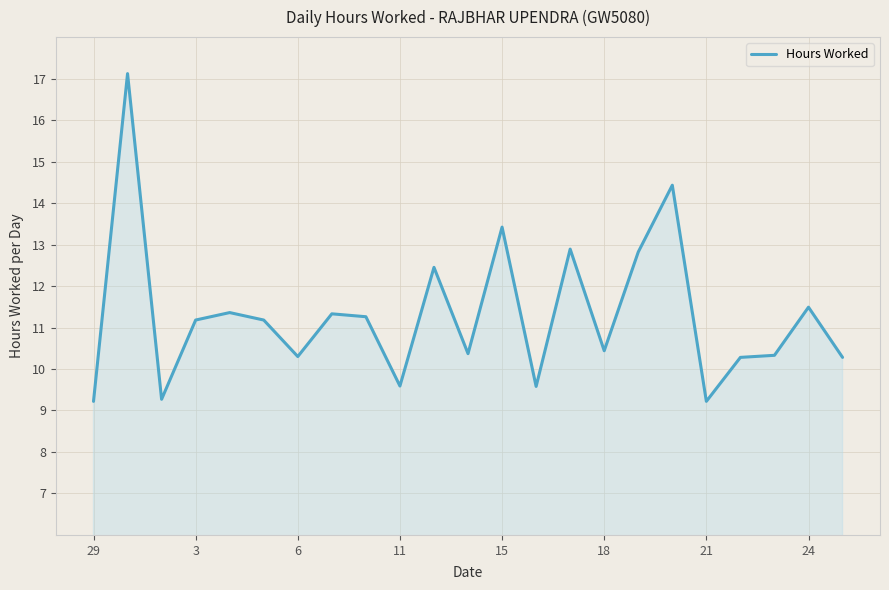

What is the difference between the maximum and minimum values?

7.9